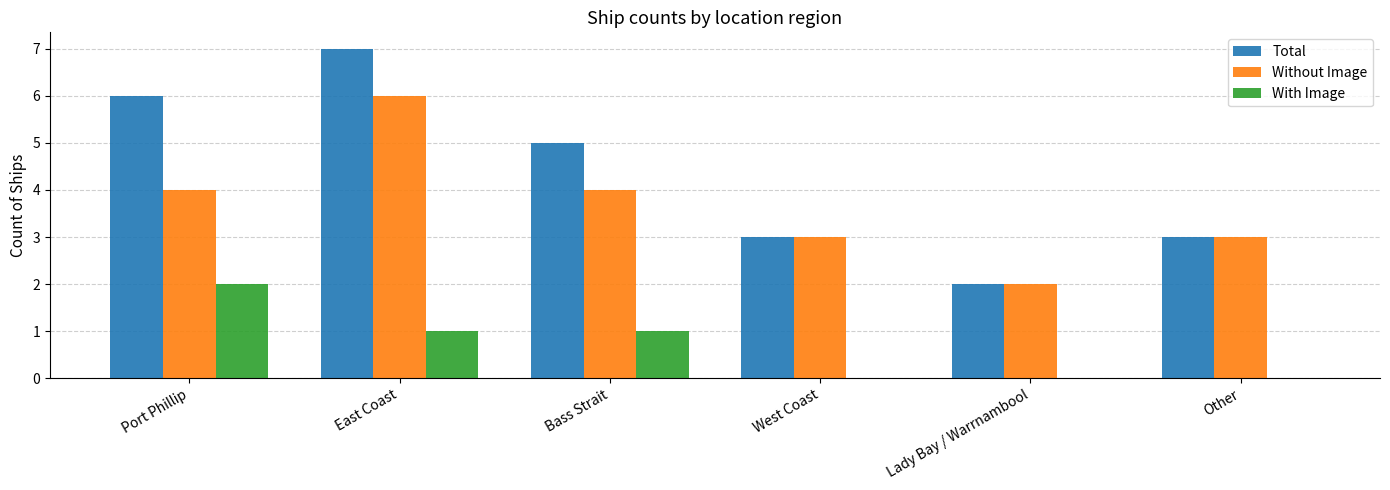

At which category is the sum across all series the highest?

East Coast